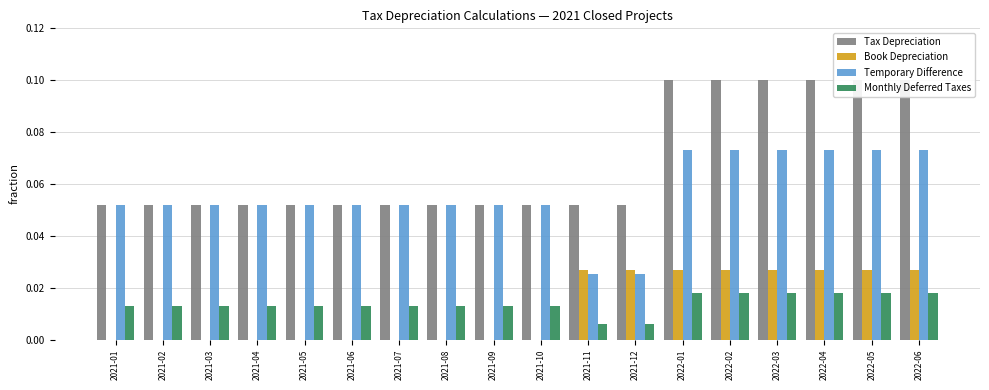

Is it true that Tax Depreciation equals 0.1 at 2021-01?

True